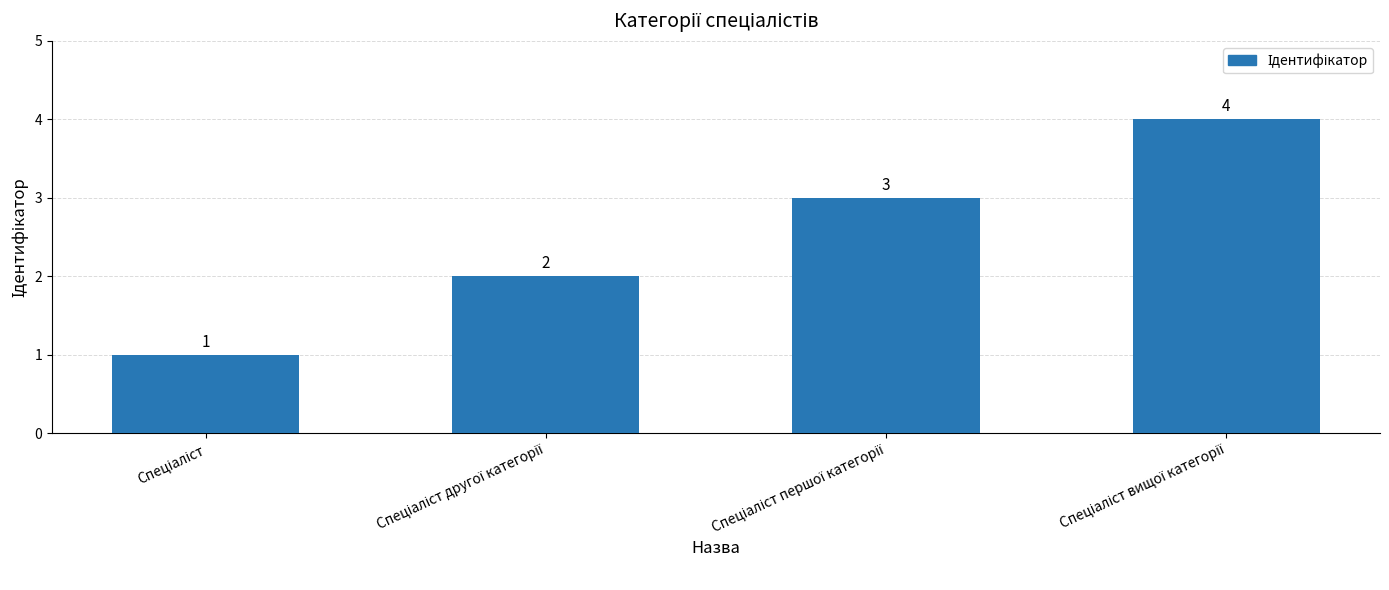

How many categories are shown in the chart?

4